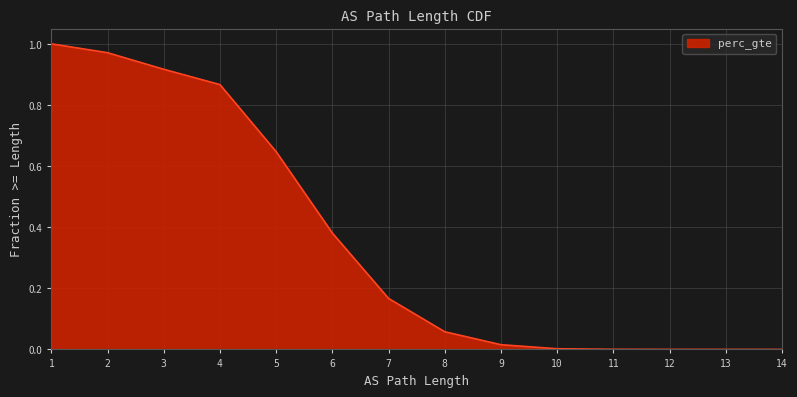

What is the sum of all values?

5.0